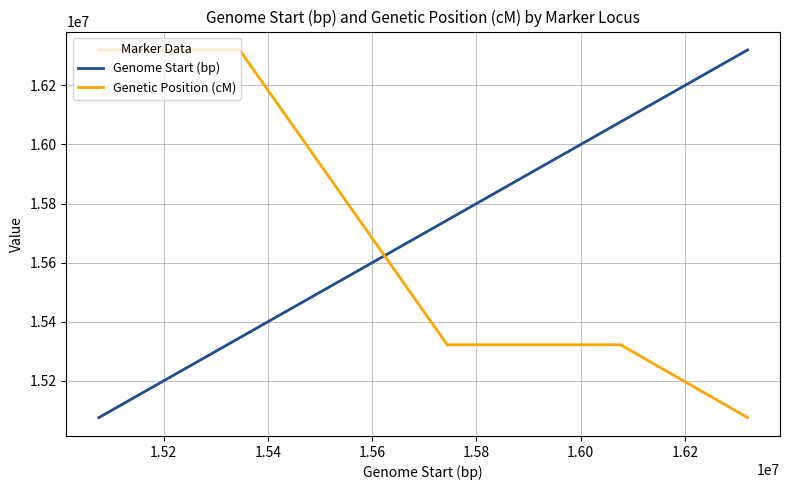

What is the maximum value shown in the chart?

16320137.0